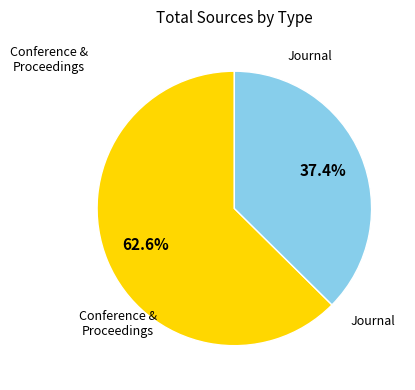

Does any single category account for the majority?

Yes